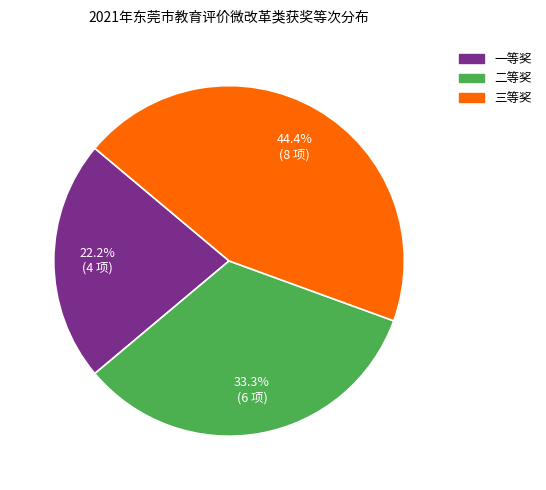

Do 三等奖 and 二等奖 together represent more than half of the pie?

Yes